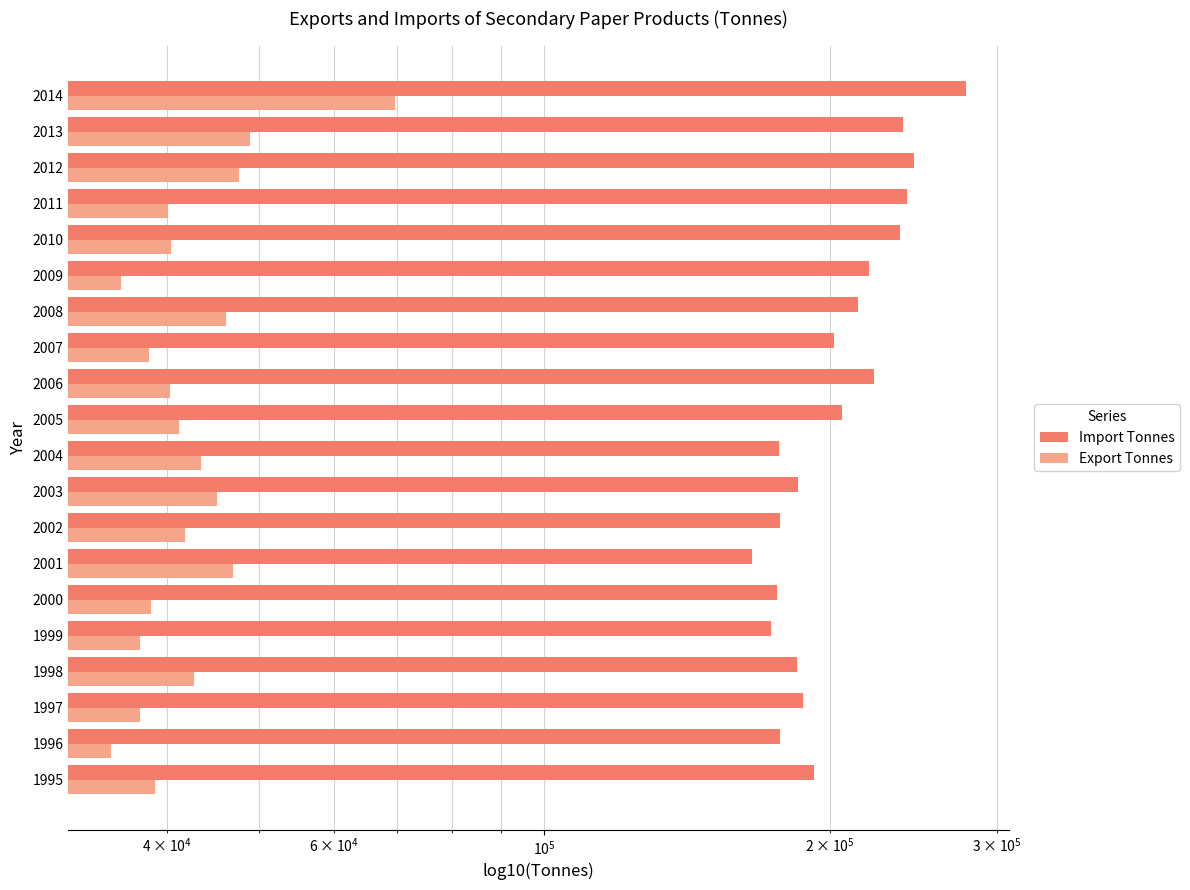

Which series has the widest spread of values?

Import Tonnes